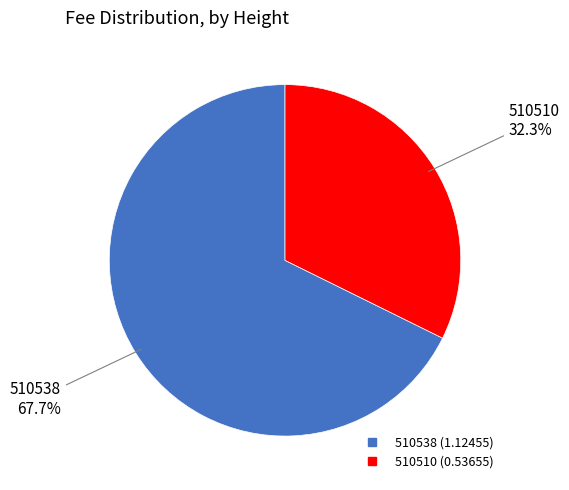

Between 510538 and 510510, which is larger?

510538